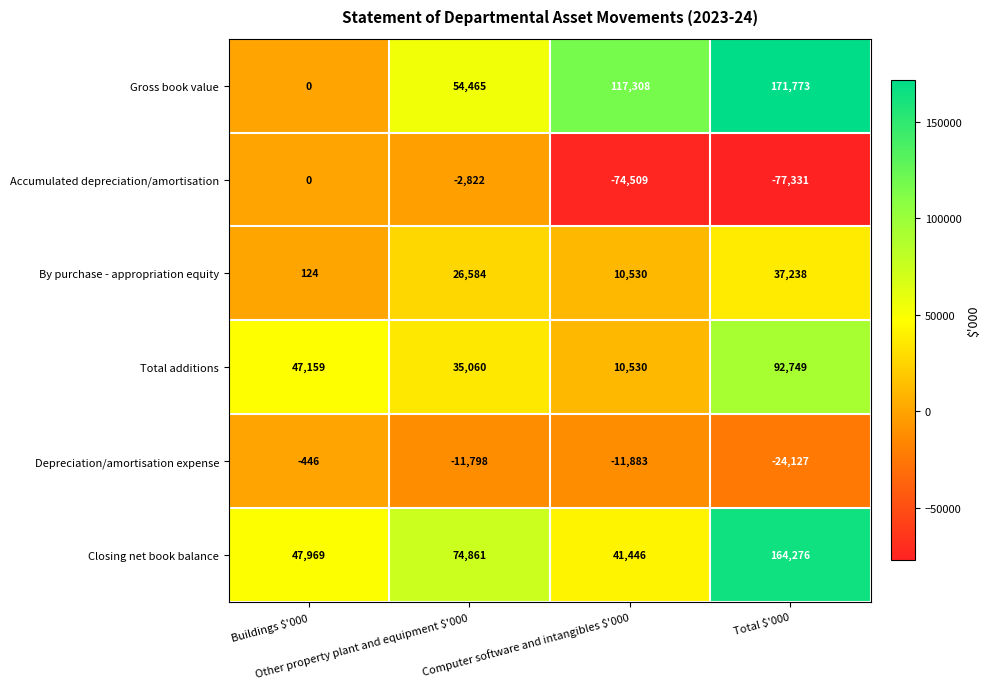

At how many categories does at least one series exceed 50229?

3